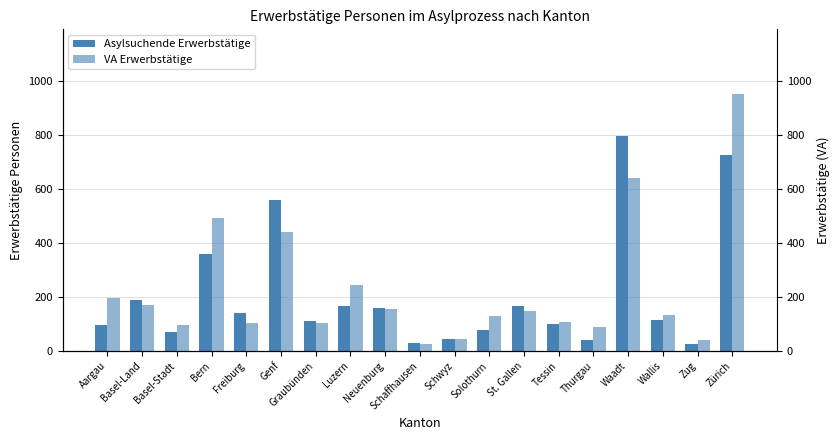

What is the label of the 16th bar from the left?

Waadt